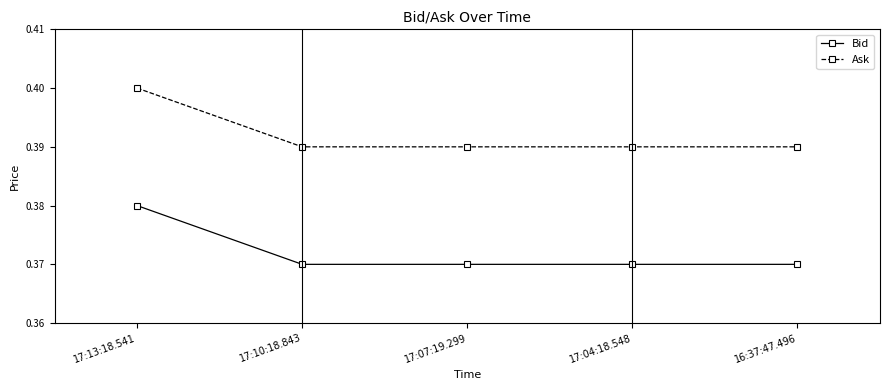

The value of Ask at 16:37:47.496 is 0.4. True or false?

True